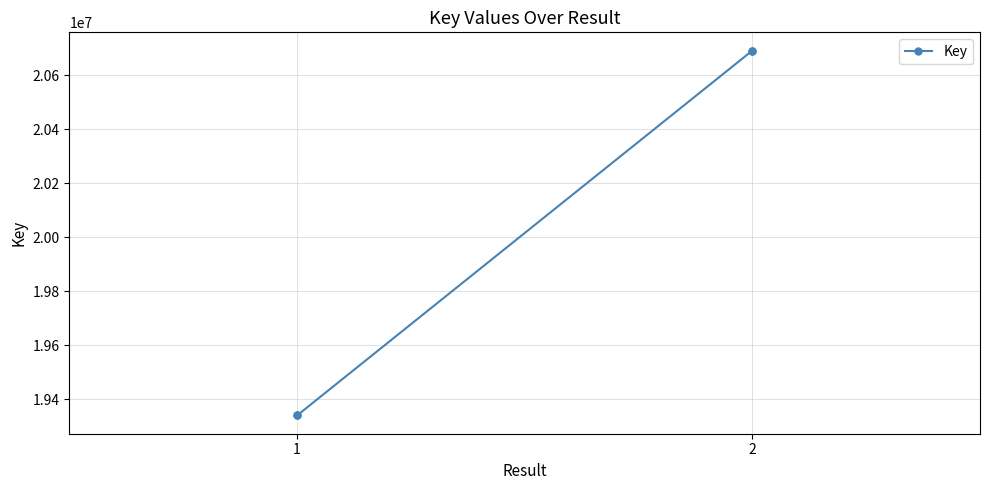

The value at 1 is 19339949. True or false?

True